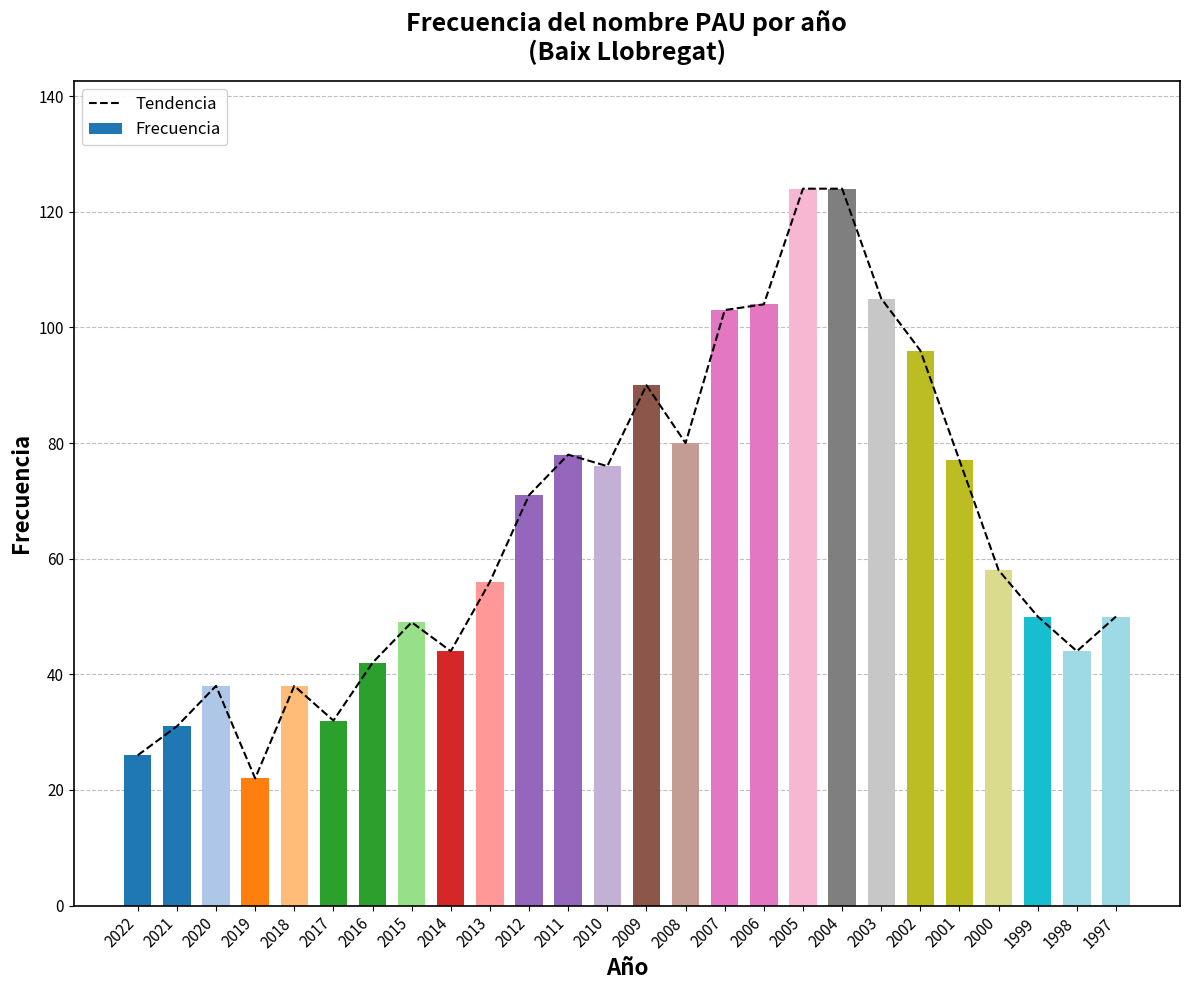

How many groups of bars are there?

26